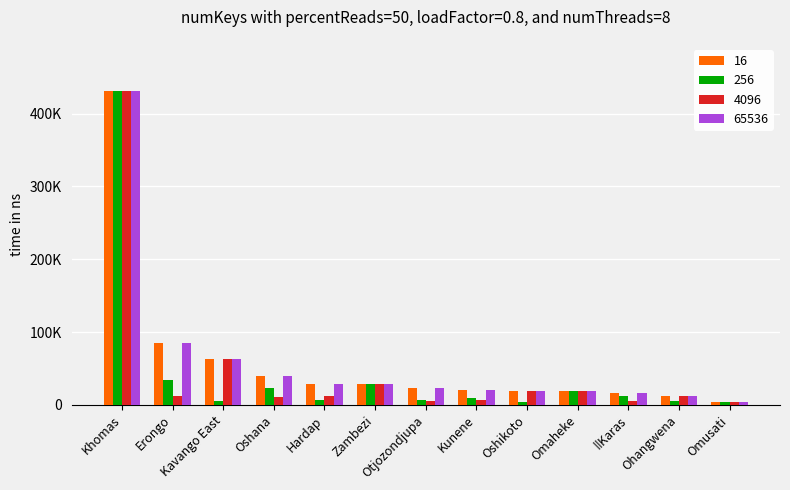

Is it true that 4096 equals 82633 at Kavango East?

False